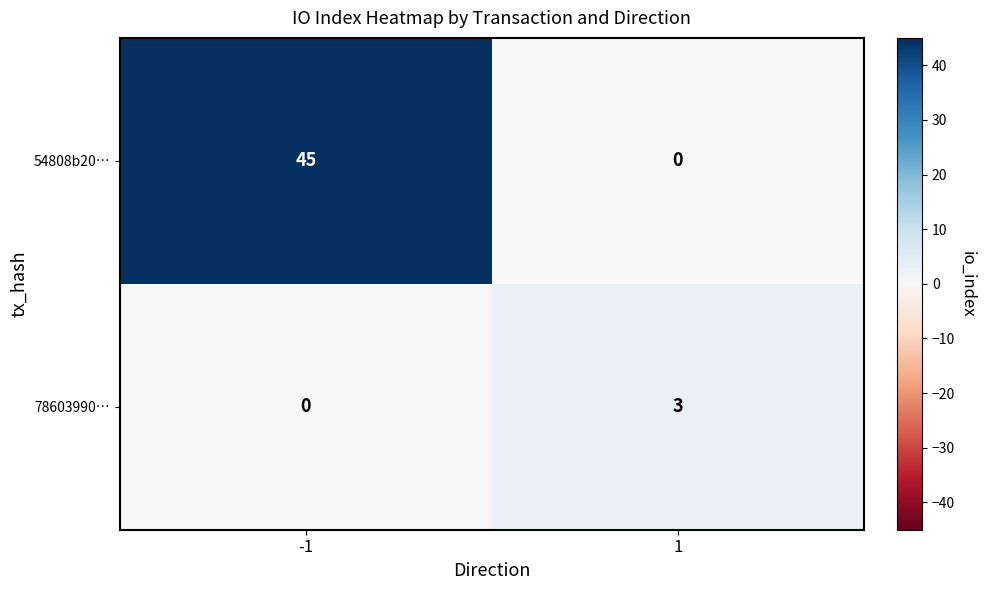

Read the 54808b20… value at -1, to the nearest 5.

45